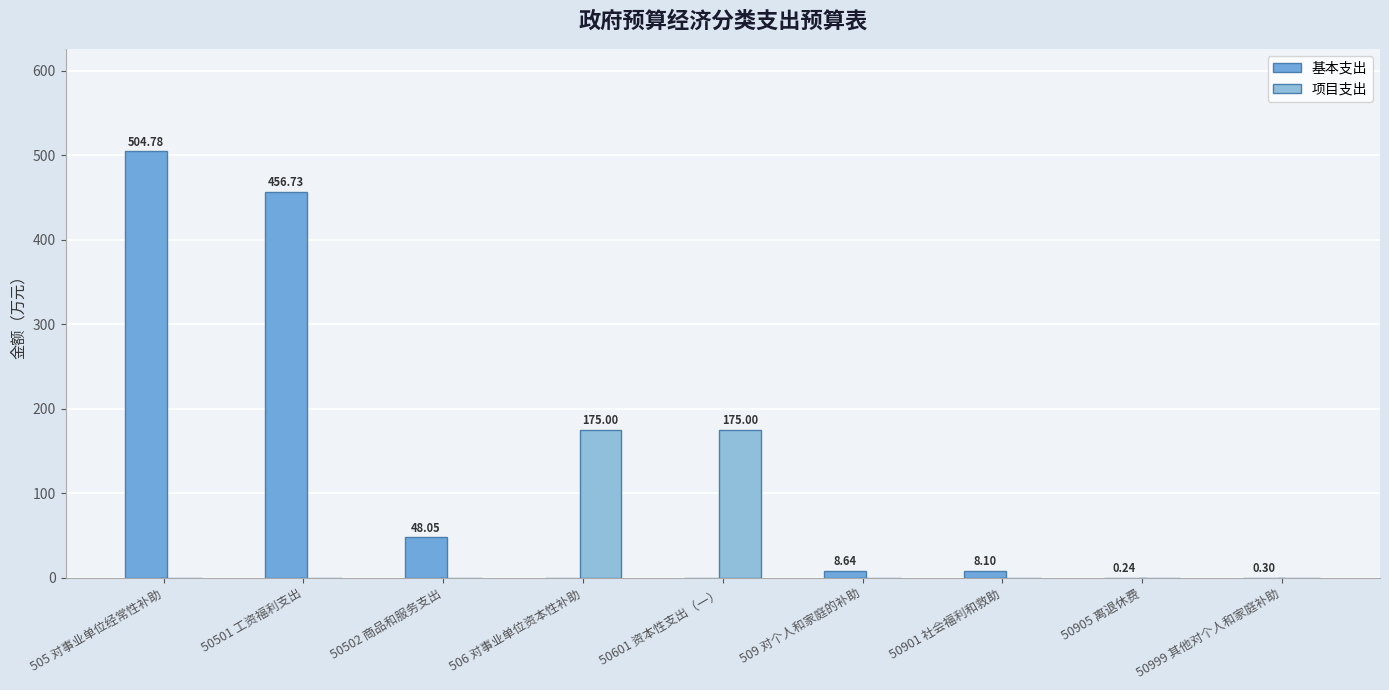

What is the greatest value displayed?

504.8